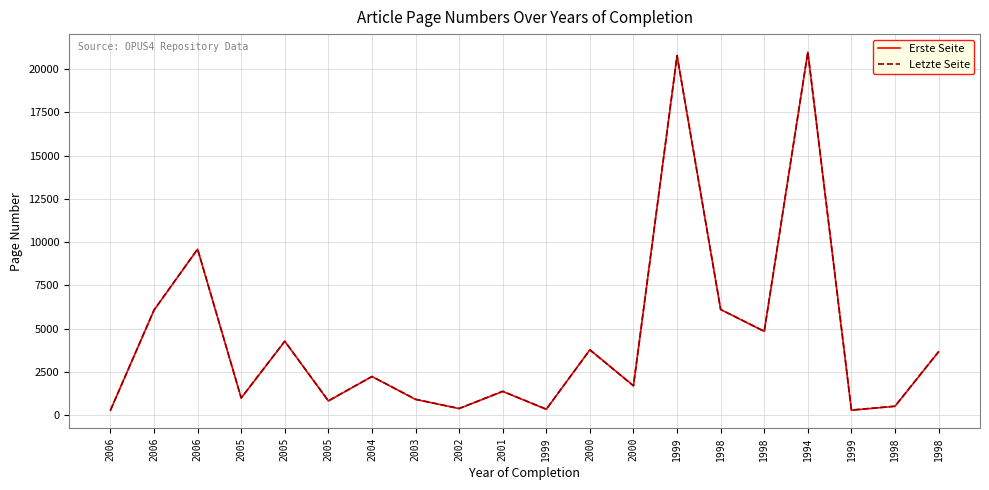

Does the chart display data point markers on the line(s)?

No